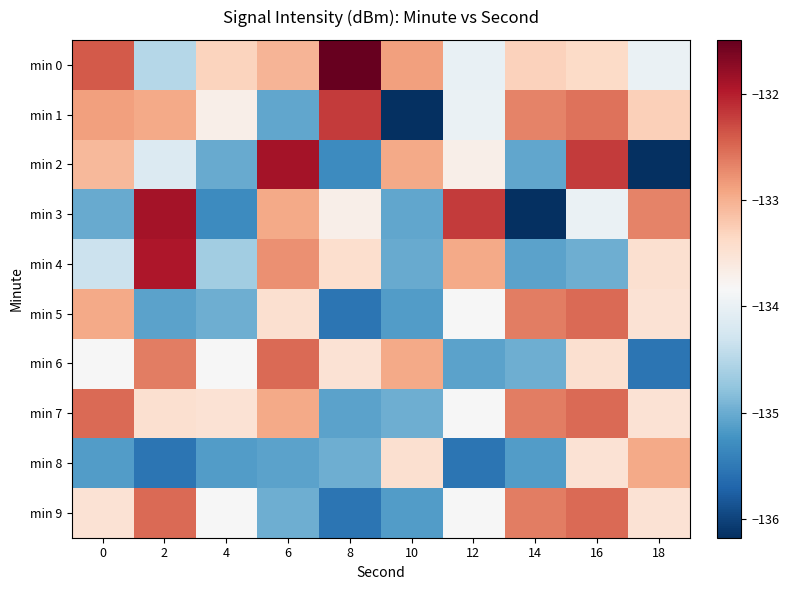

Between 4 and 12, which series saw the biggest shift?

min 3